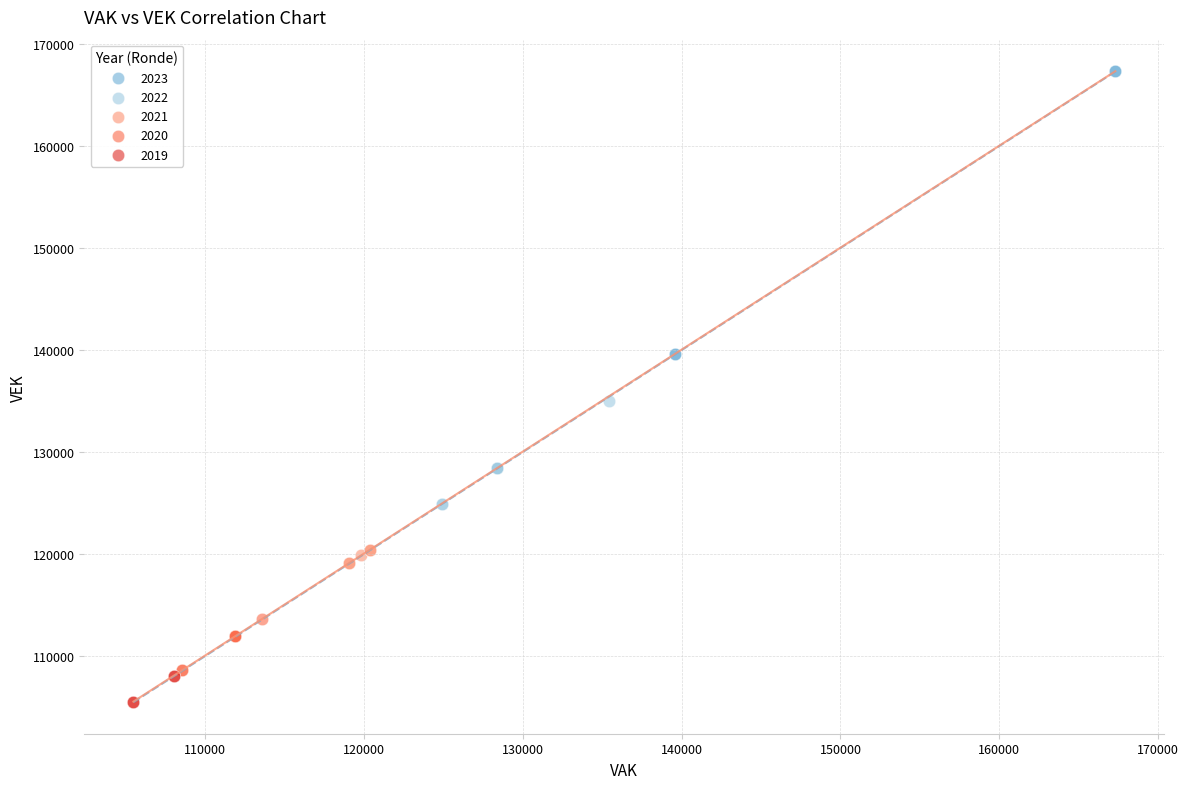

Which series contains the lowest Y value?

2019